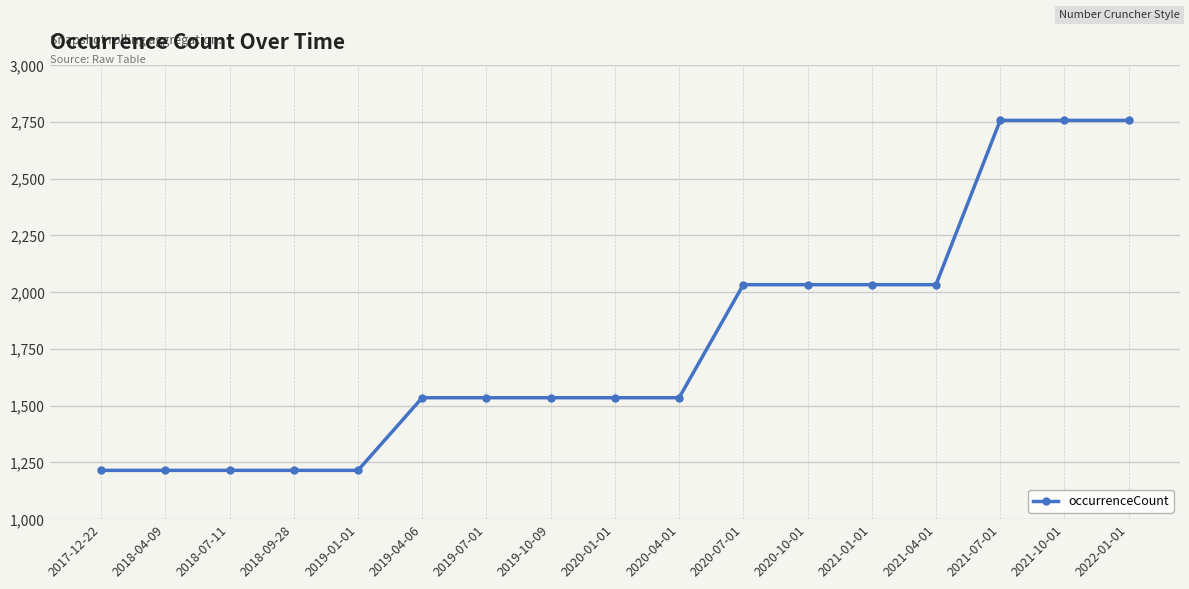

Reading left to right, list all the values displayed in this chart.

2017-12-22=1215	2018-04-09=1215	2018-07-11=1215	2018-09-28=1215	2019-01-01=1215	2019-04-06=1535	2019-07-01=1535	2019-10-09=1535	2020-01-01=1535	2020-04-01=1535	2020-07-01=2033	2020-10-01=2033	2021-01-01=2033	2021-04-01=2033	2021-07-01=2757	2021-10-01=2757	2022-01-01=2757